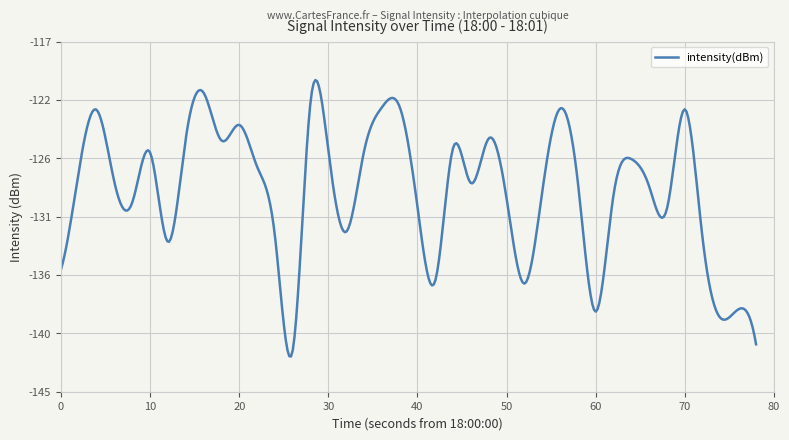

Does the chart display data point markers on the line(s)?

No